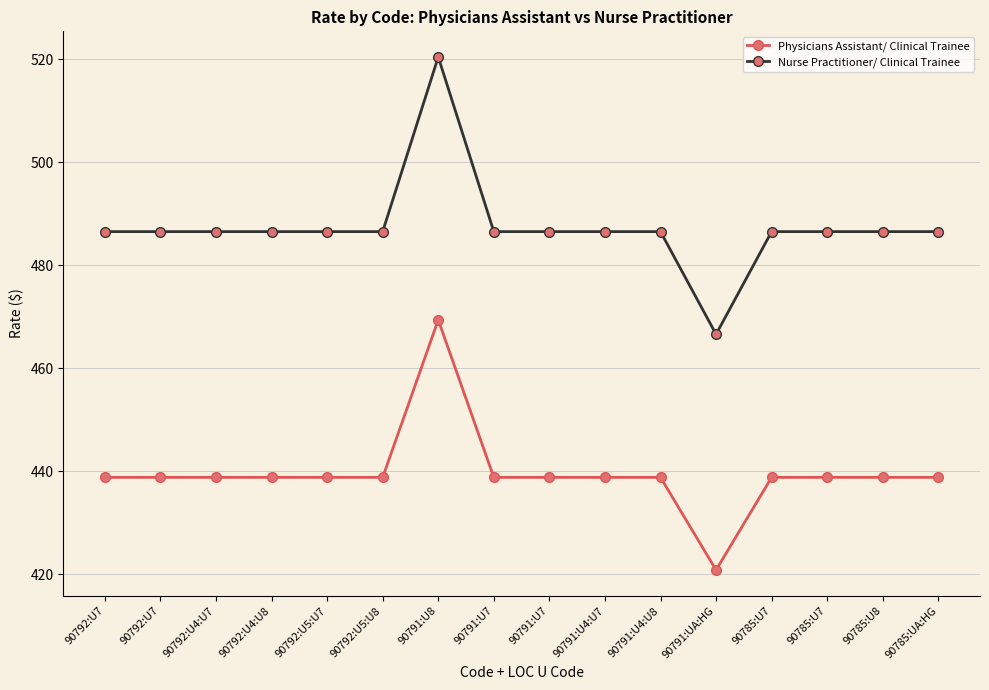

Count the number of data series in this chart.

2